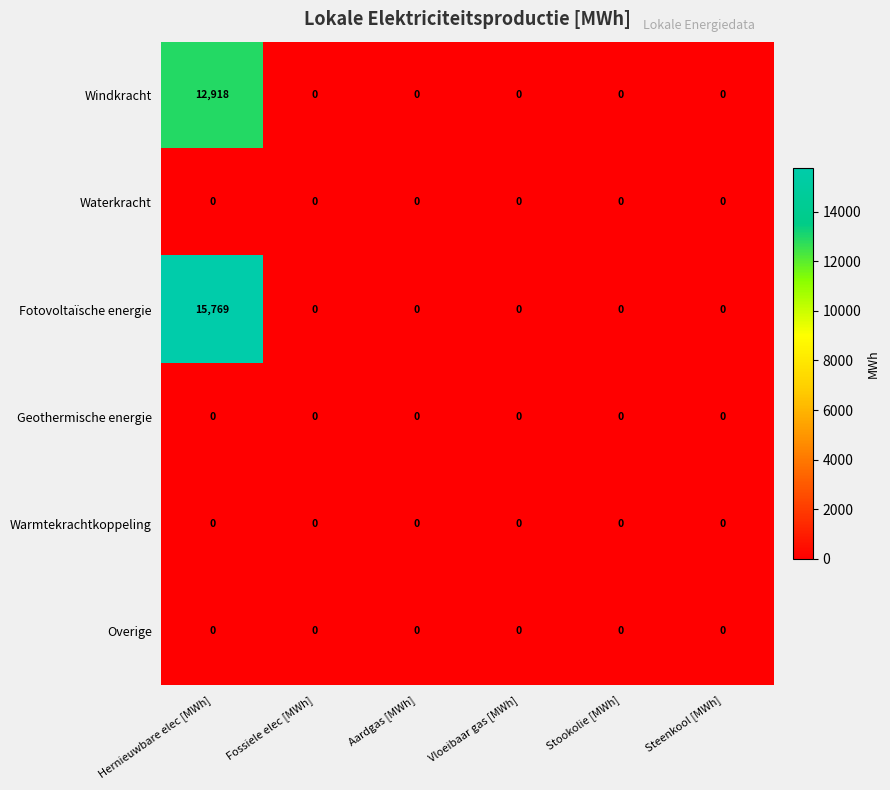

At which category does the chart reach its peak across all series?

Hernieuwbare elec [MWh]